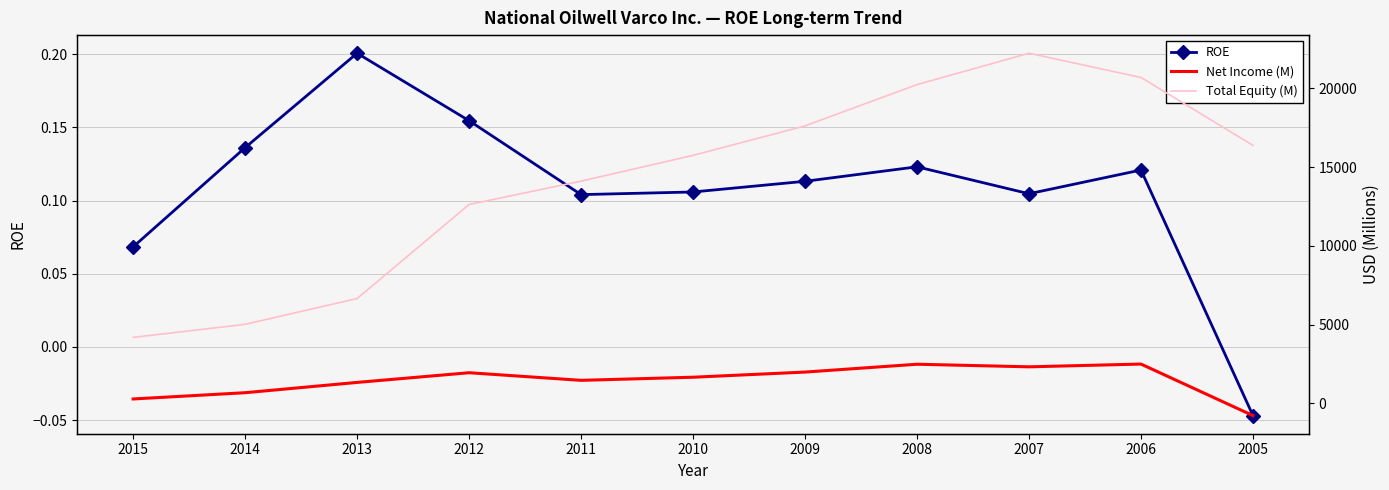

Between 2012 and 2007, which series saw the biggest shift?

Total Equity (M)